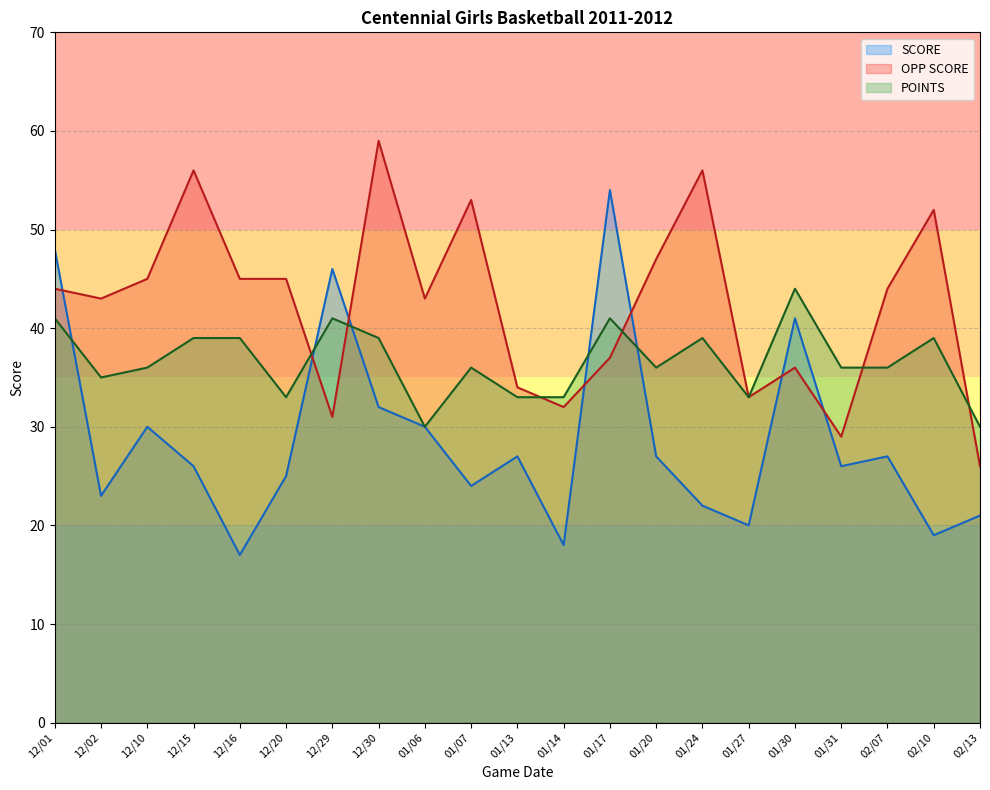

Rank the series by their average value, from highest to lowest.

OPP SCORE, POINTS, SCORE